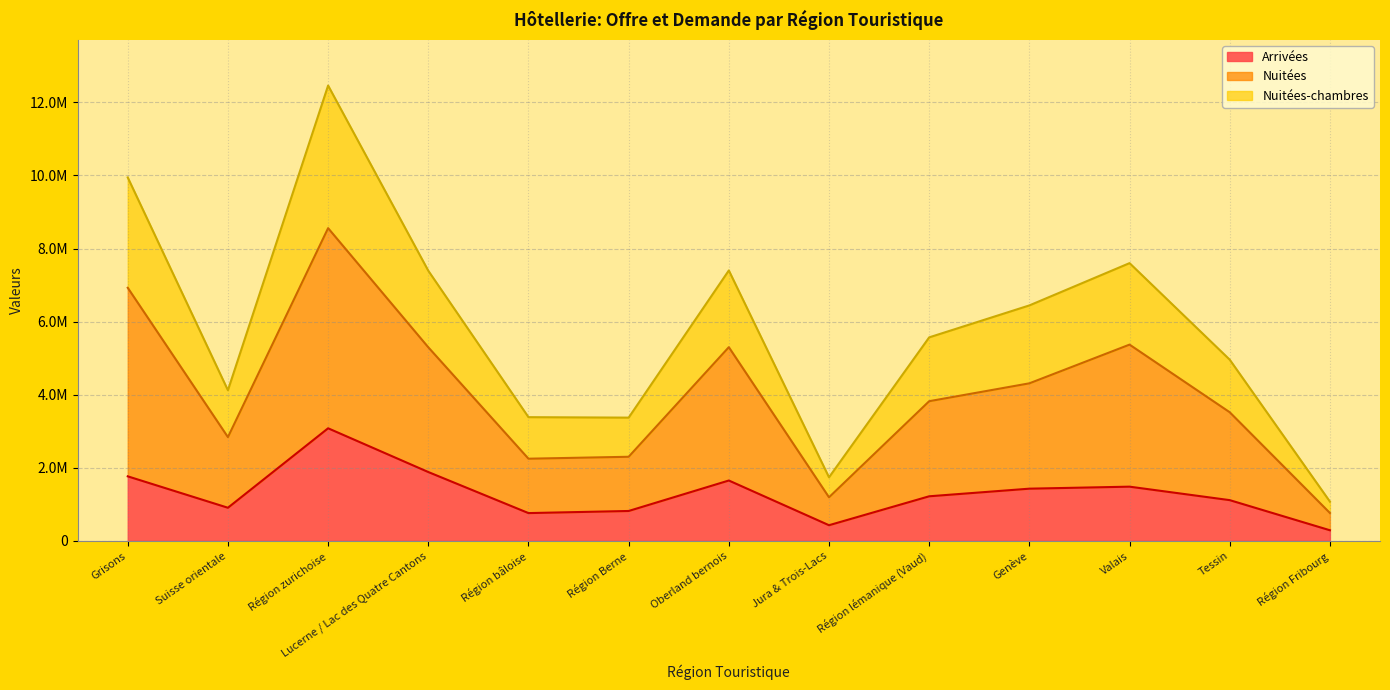

Rank the categories by Nuitées-chambres value from highest to lowest.

Région zurichoise, Grisons, Valais, Oberland bernois, Lucerne / Lac des Quatre Cantons, Genève, Région lémanique (Vaud), Tessin, Suisse orientale, Région bâloise, Région Berne, Jura & Trois-Lacs, Région Fribourg